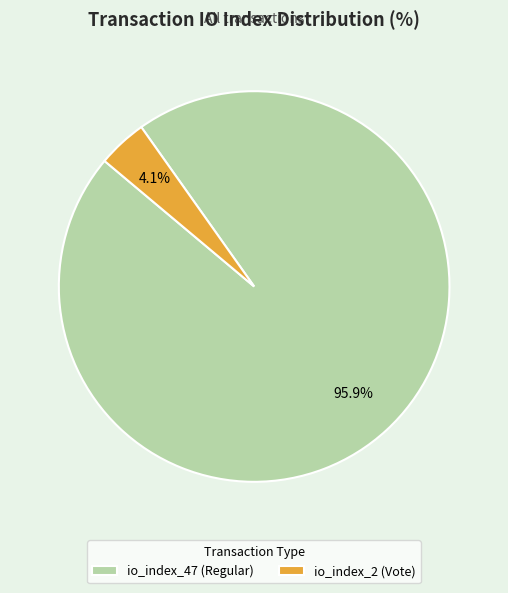

To the nearest percent, what is the combined percentage of io_index_2 (Vote) and io_index_47 (Regular)?

100%